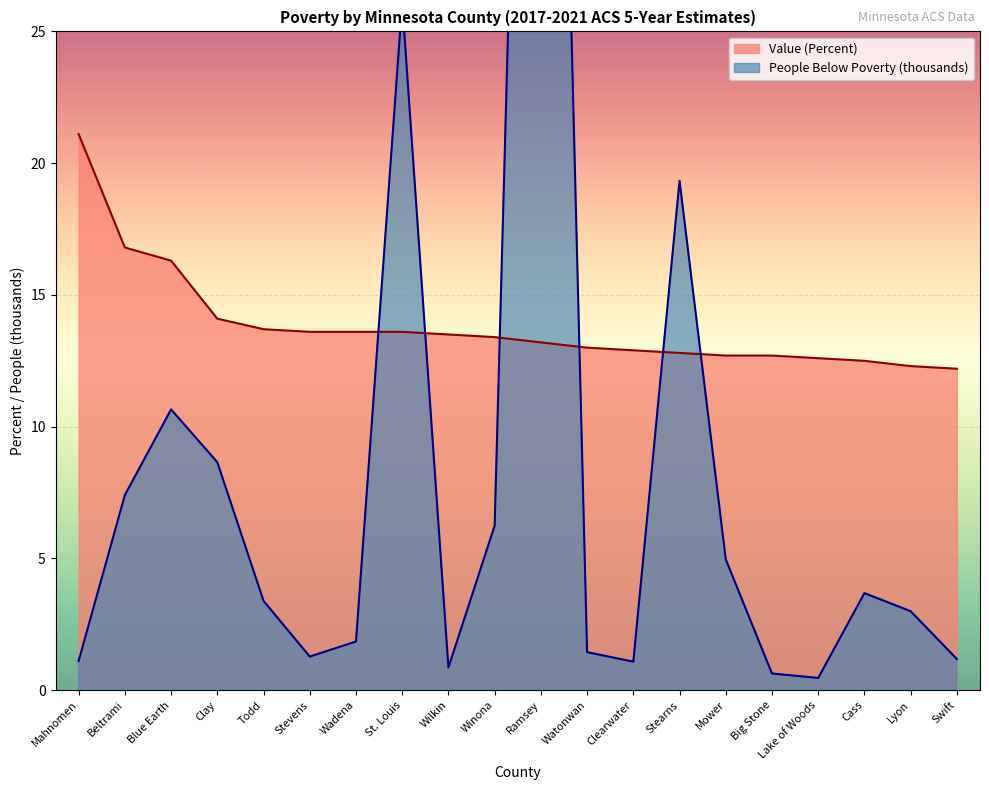

Between which two adjacent categories do Value (Percent) and People (Below Poverty - thousands) first intersect?

Wadena and St. Louis